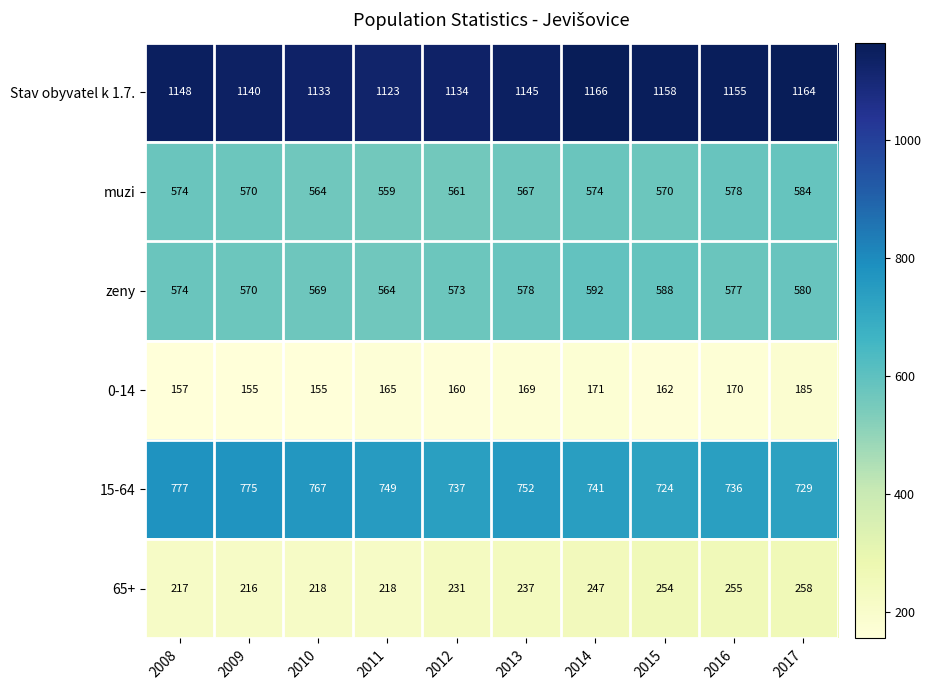

What is the sum of the 0-14 values at 2008 and 2017?

342